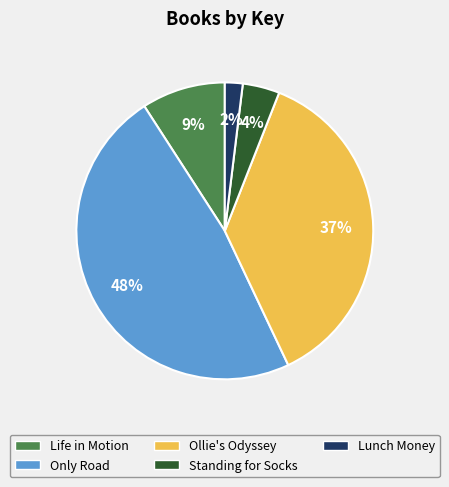

Which has a higher value, Ollie's Odyssey or Lunch Money?

Ollie's Odyssey